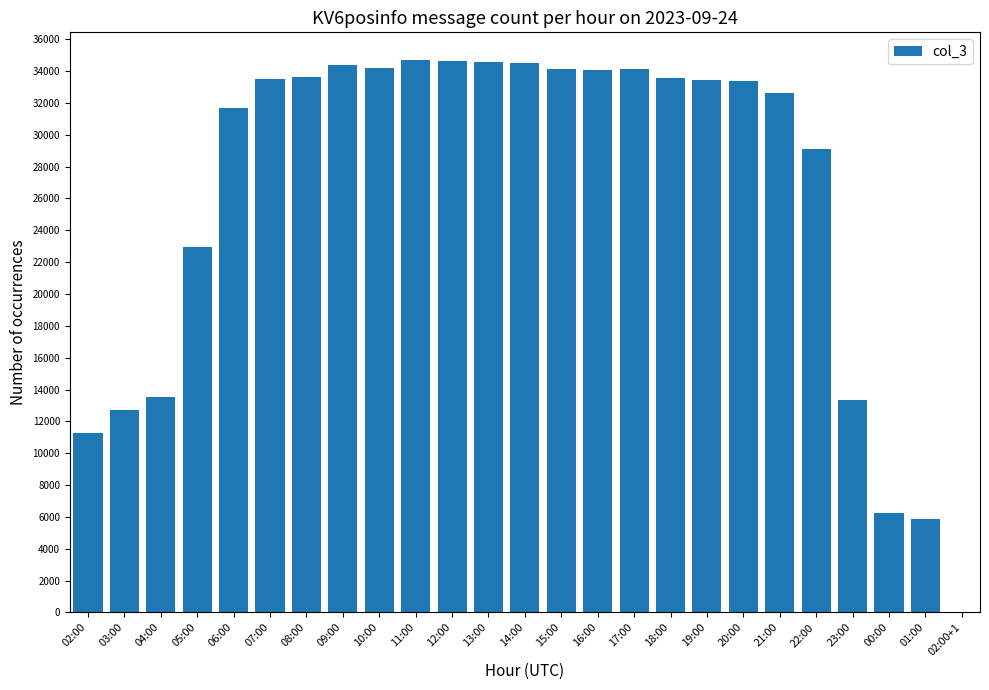

Are the bars grouped side by side (vs. stacked)?

No